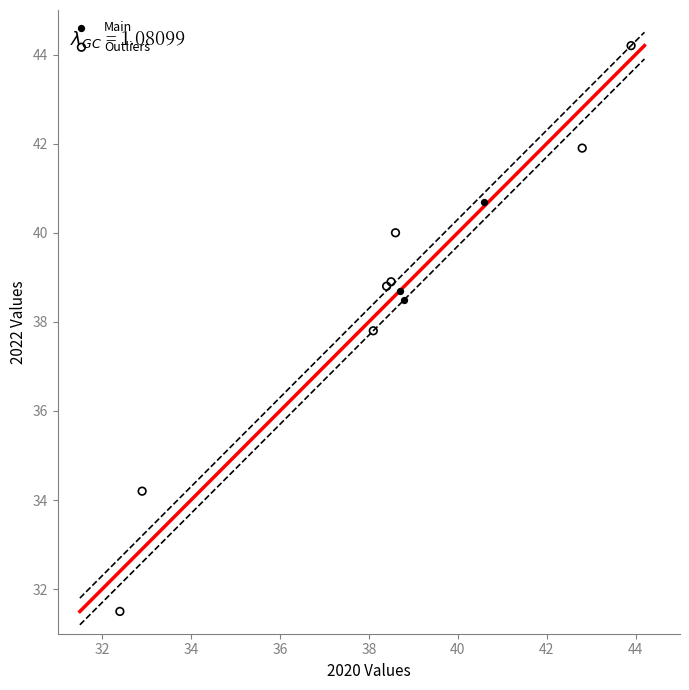

Which series has the largest Y range (max minus min)?

Outliers